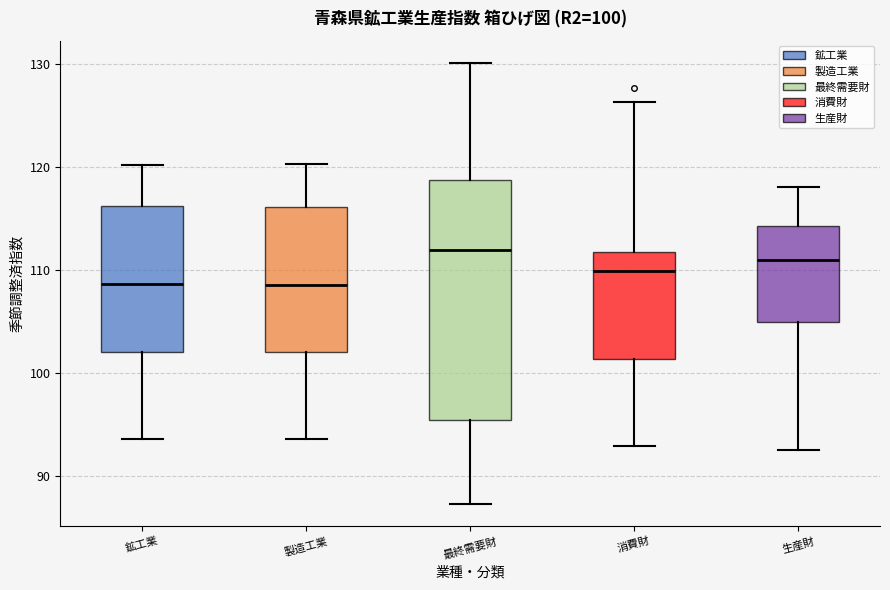

Comparing the boxes themselves (not the whiskers), which one is the tallest?

最終需要財